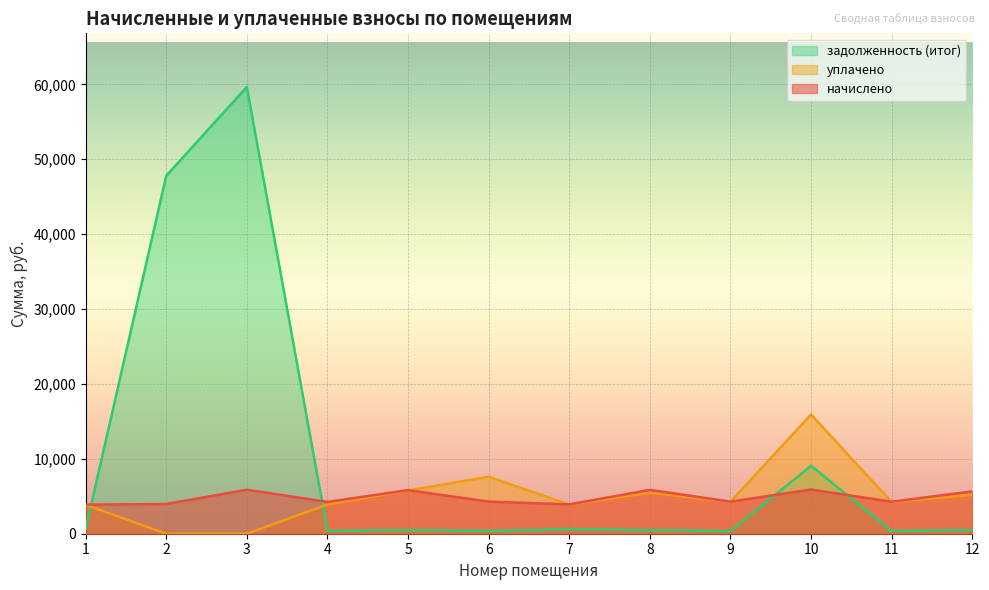

What is the value of the уплачено point at the 5th from the left?

5768.7